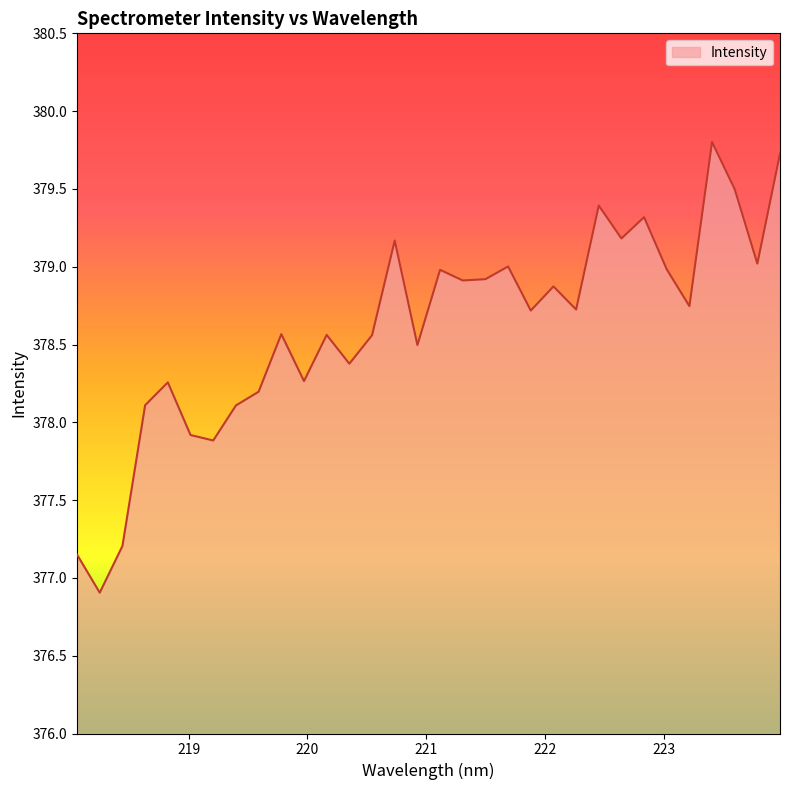

What is the maximum value shown in the chart?

379.8